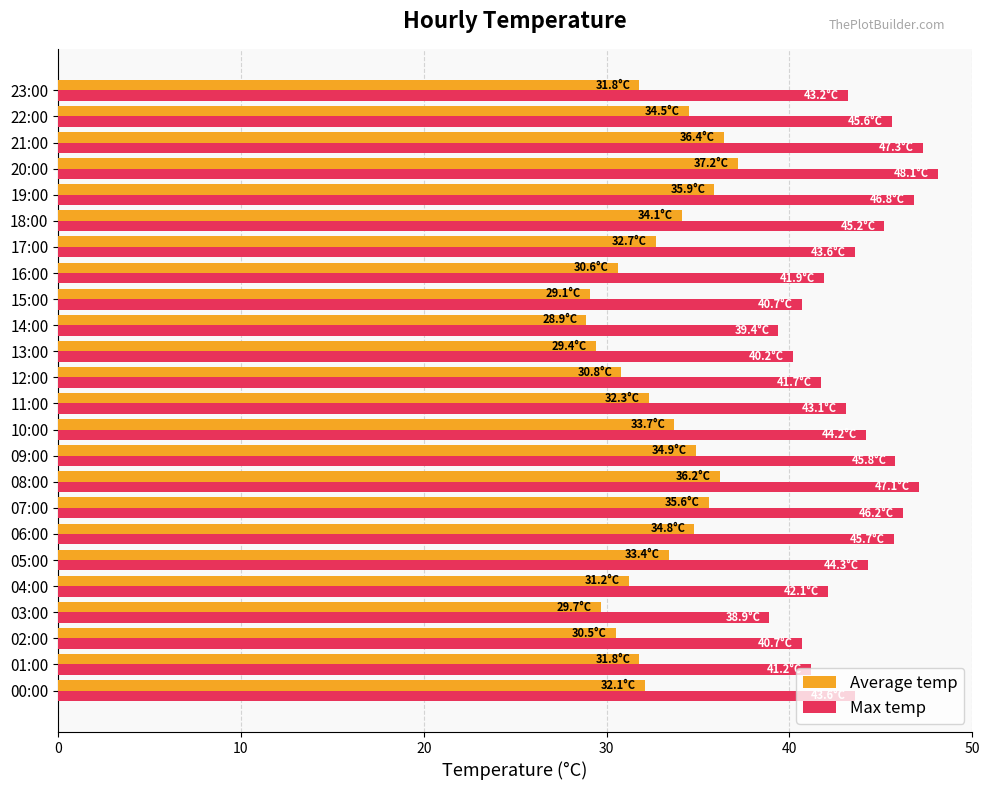

What is the maximum value for Average temp?

37.2